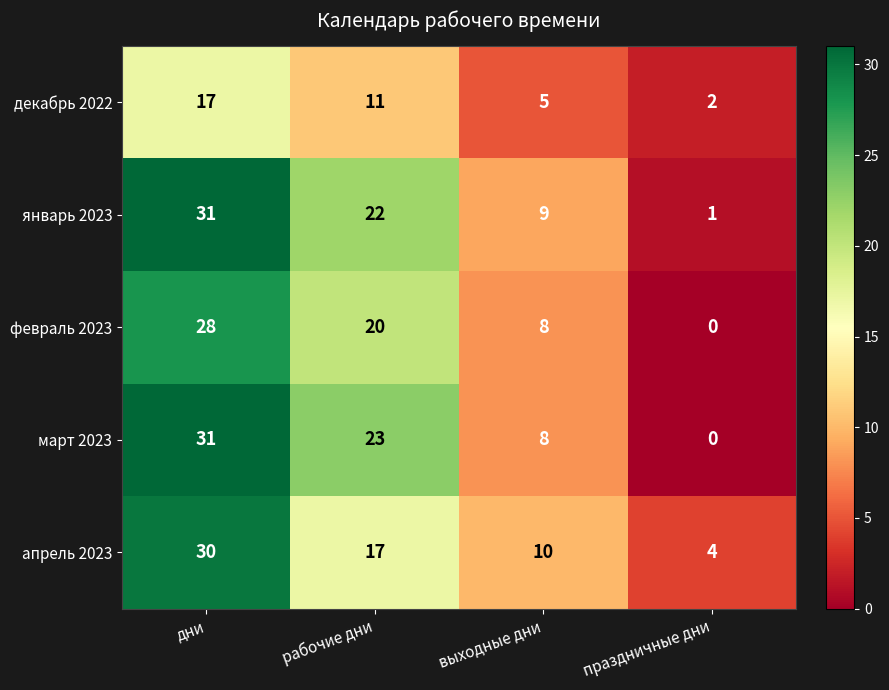

What is the difference between the maximum and minimum values in the декабрь 2022 series?

15